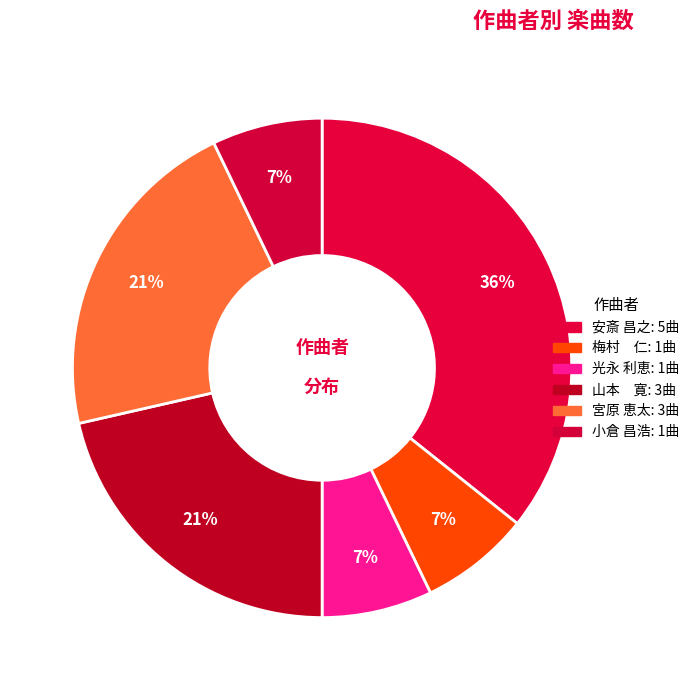

What is the smallest slice in the pie chart?

梅村　仁